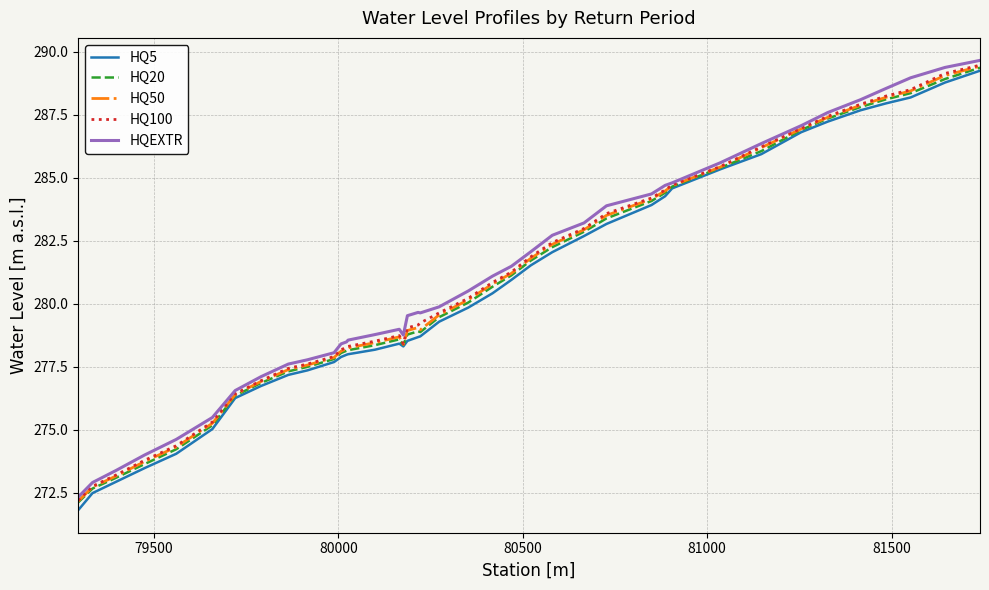

How many values in the HQ5 series are below 279?

20